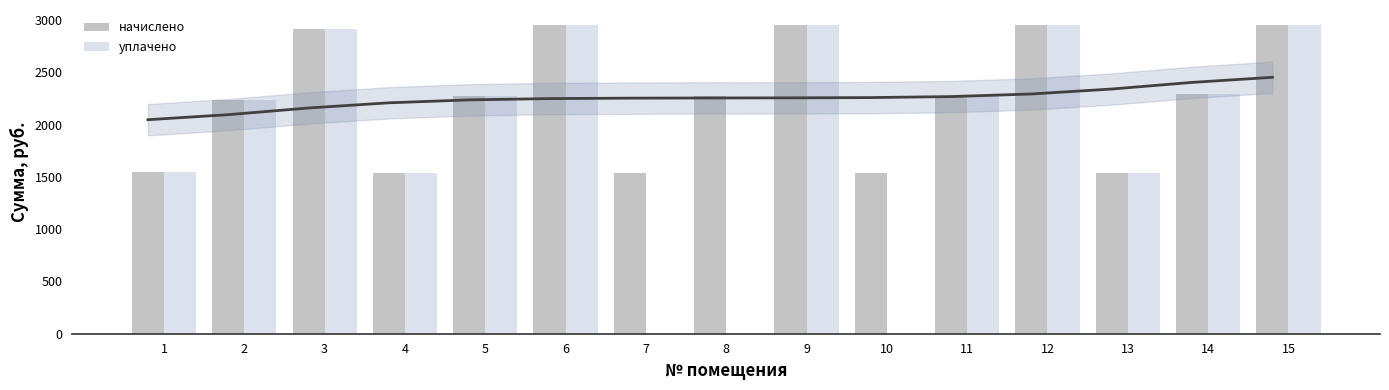

Which has a higher value, 6 or 2?

6